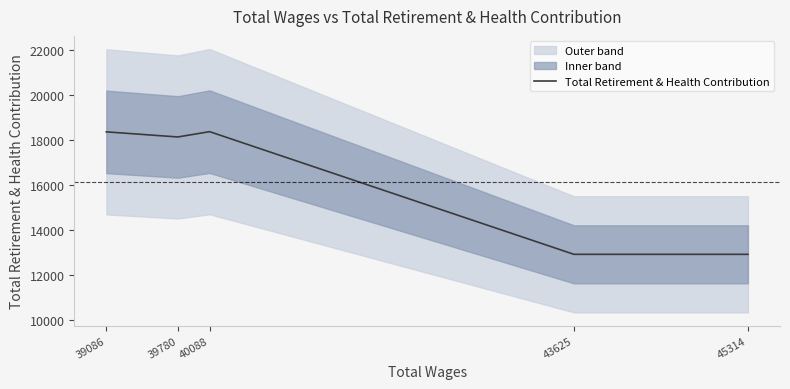

What is the difference between the values at 39086 and 43625?

5442